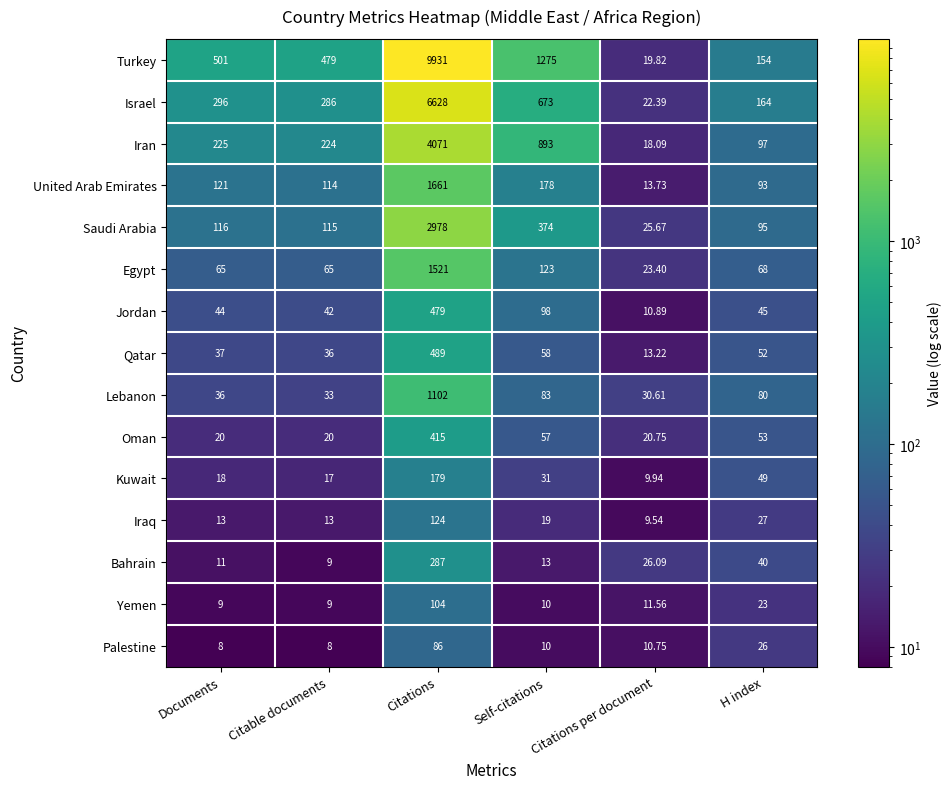

At which category is the sum across all series the highest?

Citations